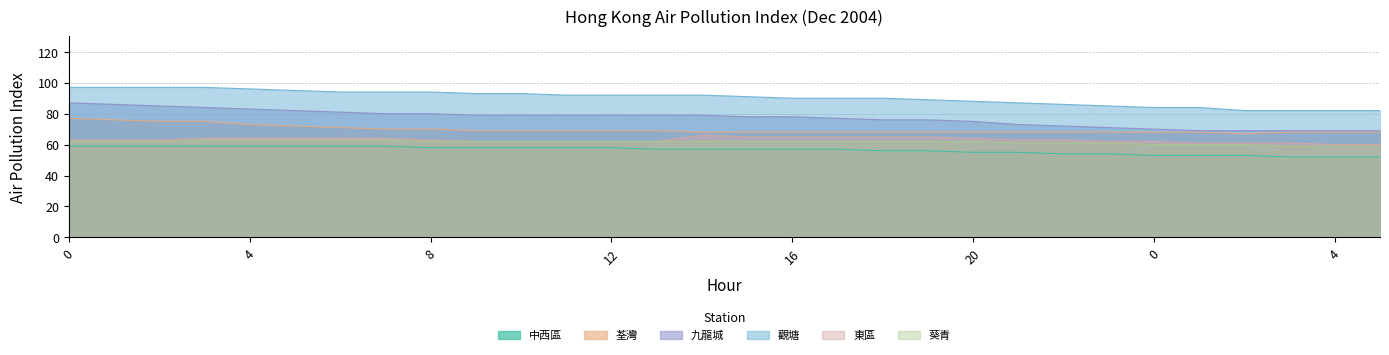

How many data points in 葵青 are less than 62?

9